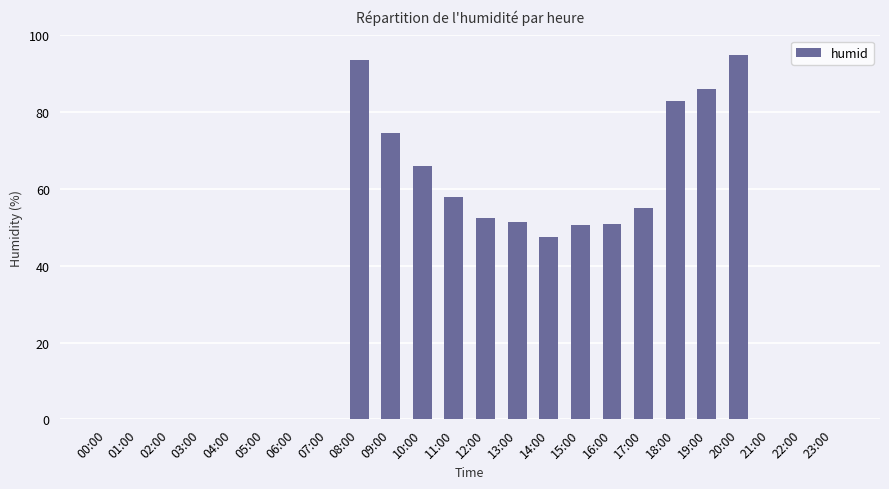

Where does the data first go above 50?

08:00